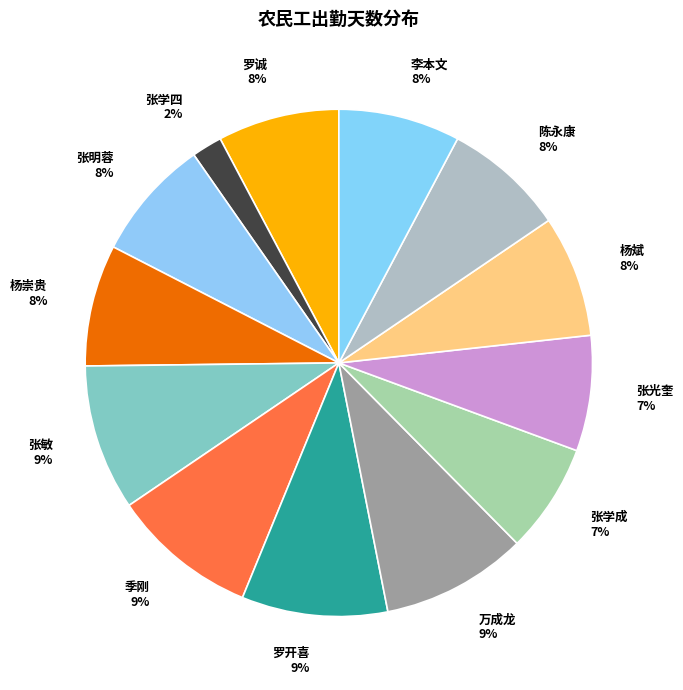

Do 杨崇贵 8% and 张学四 2% together represent more than half of the pie?

No